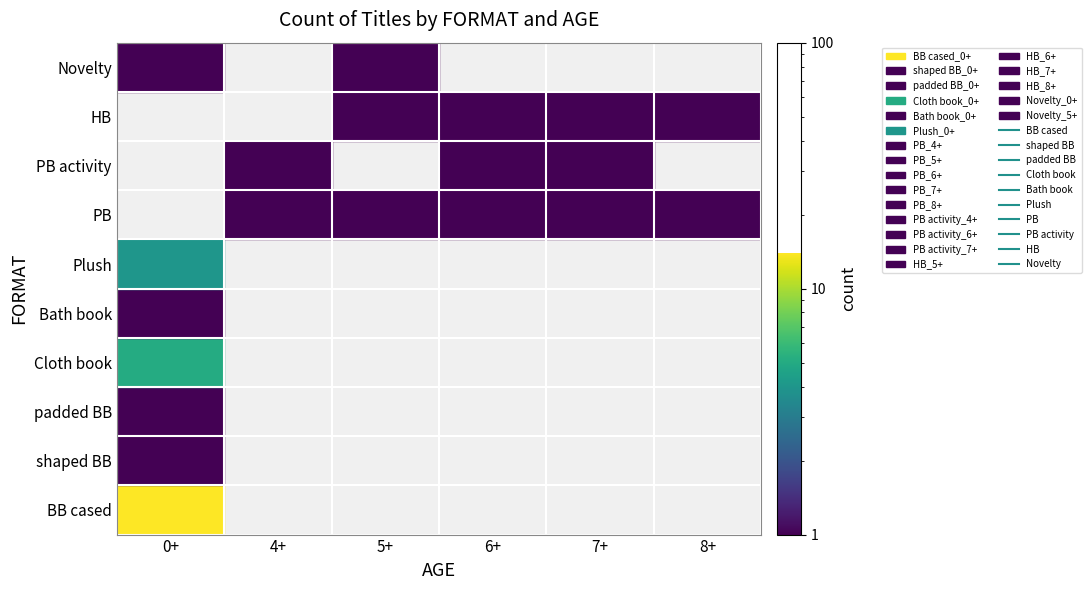

Which label corresponds to the largest value in the chart?

0+